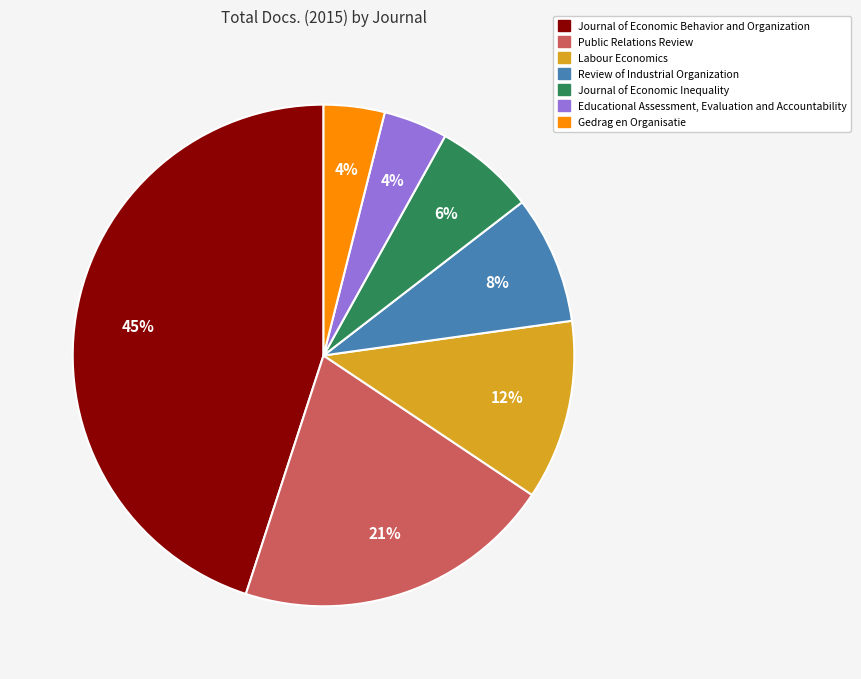

To the nearest percent, what percentage of the pie is Review of Industrial Organization?

8%